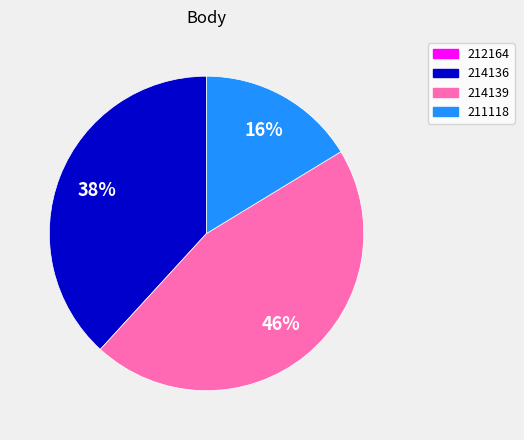

Does 214139 account for over 50% of the chart?

No